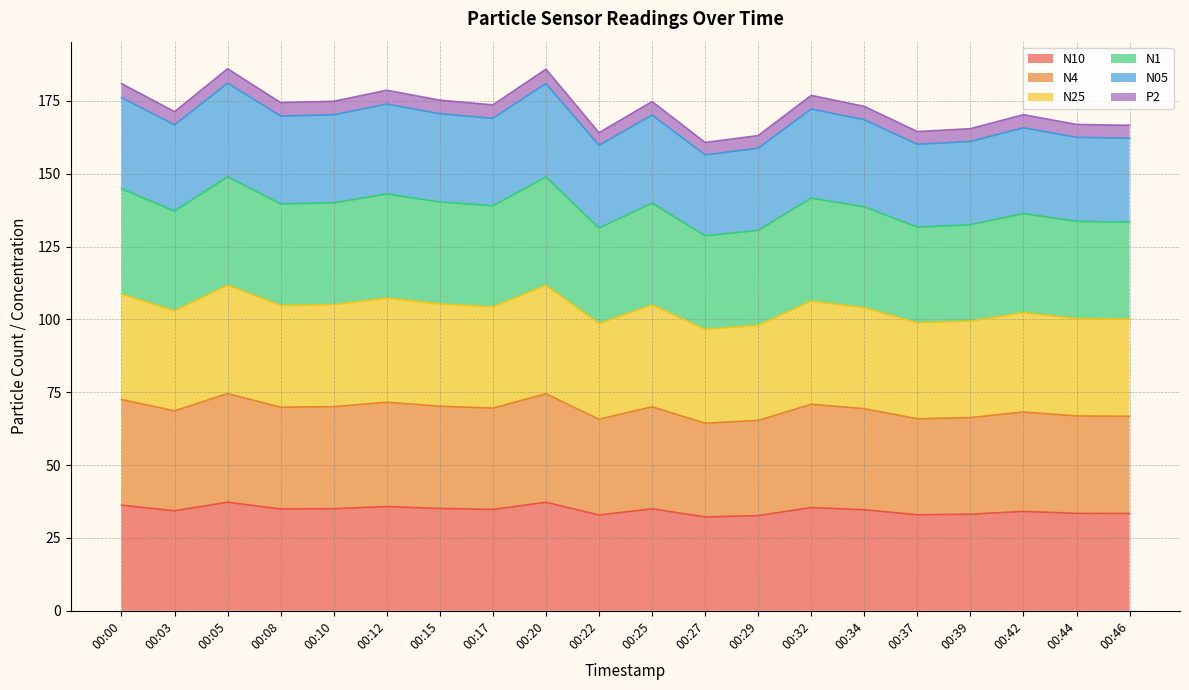

At which category is the sum across all series the highest?

00:05